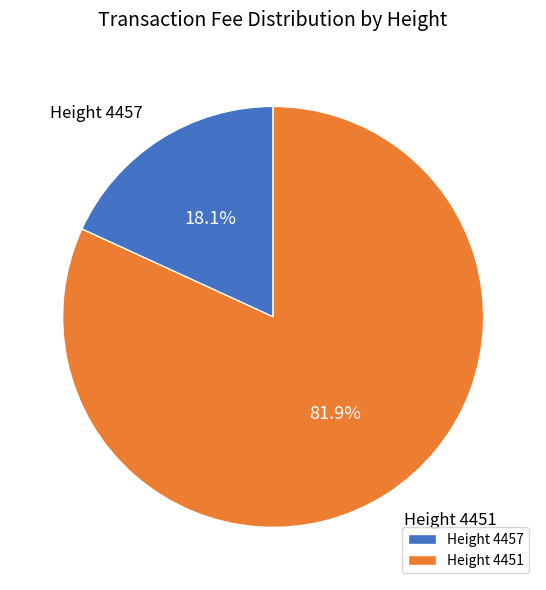

Does any single category account for the majority?

Yes